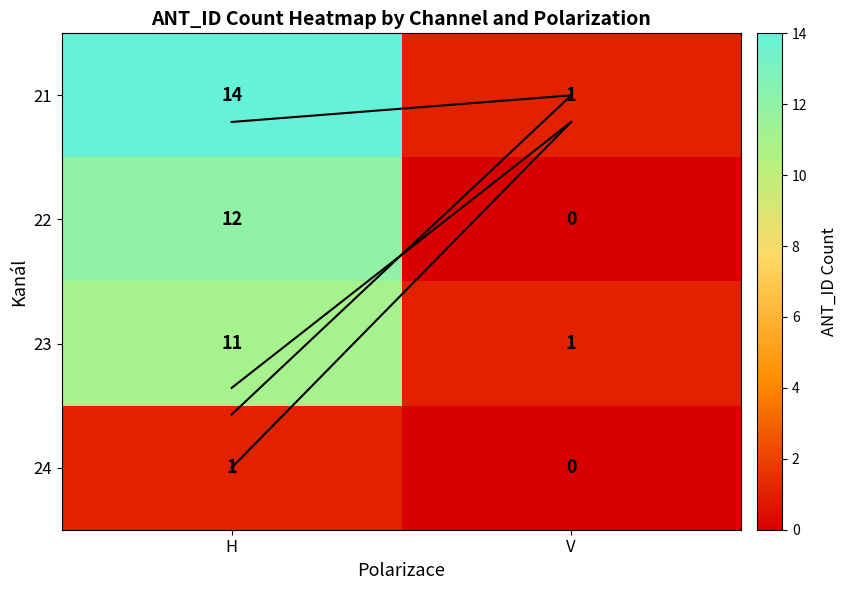

At which category does the chart reach its peak across all series?

H